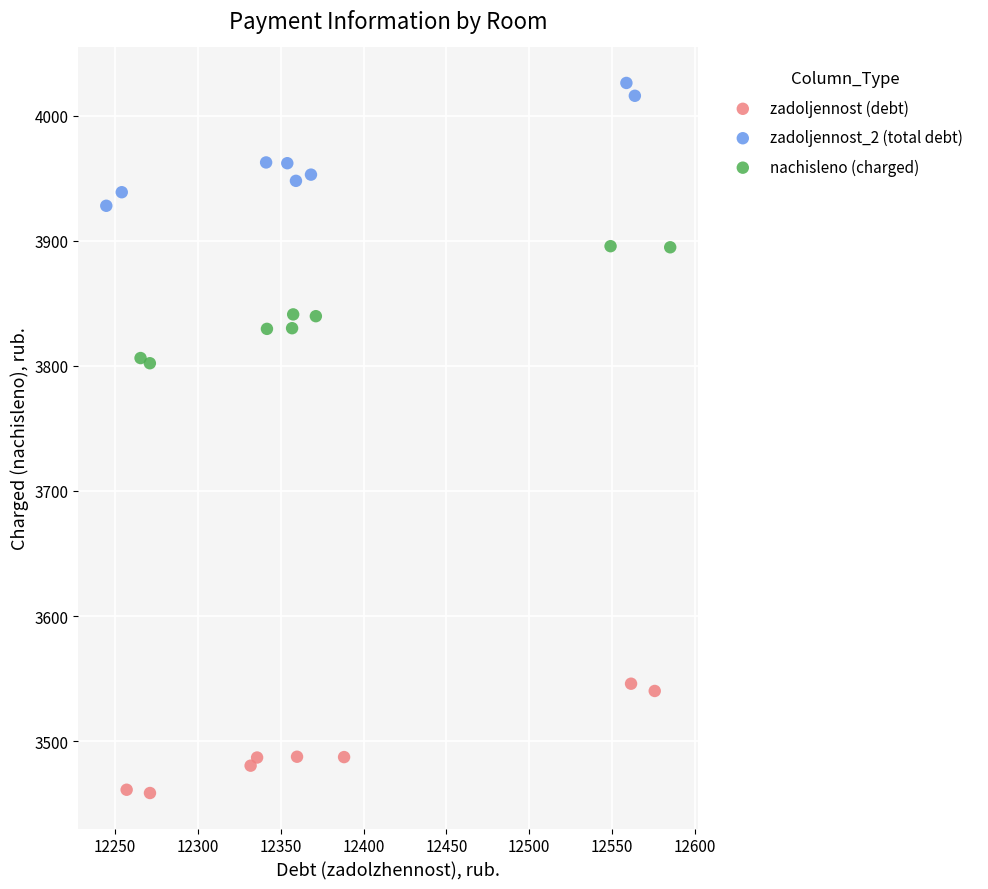

What are all the series names shown in the legend?

zadoljennost (debt), zadoljennost_2 (total debt), nachisleno (charged)